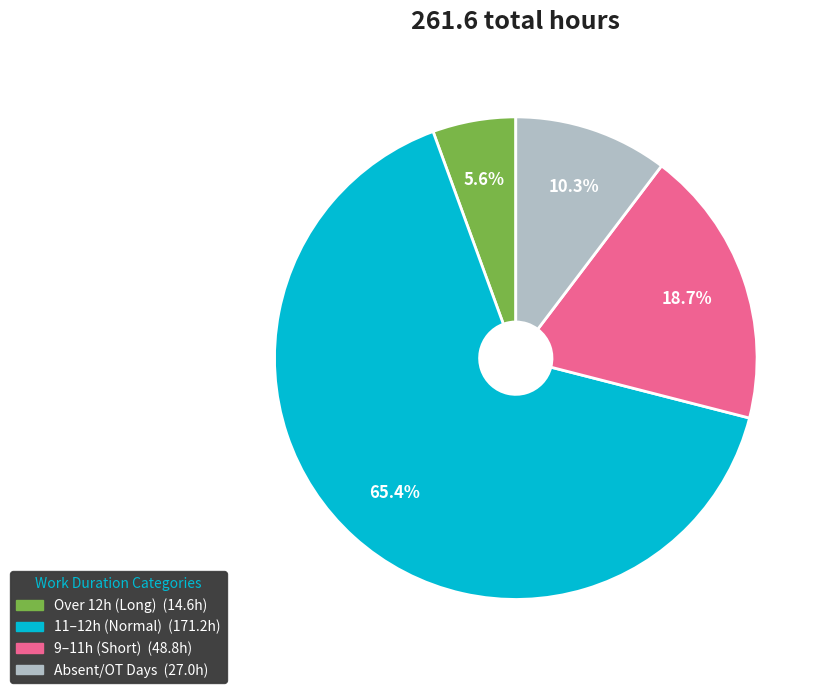

How many segments does this pie chart have?

4